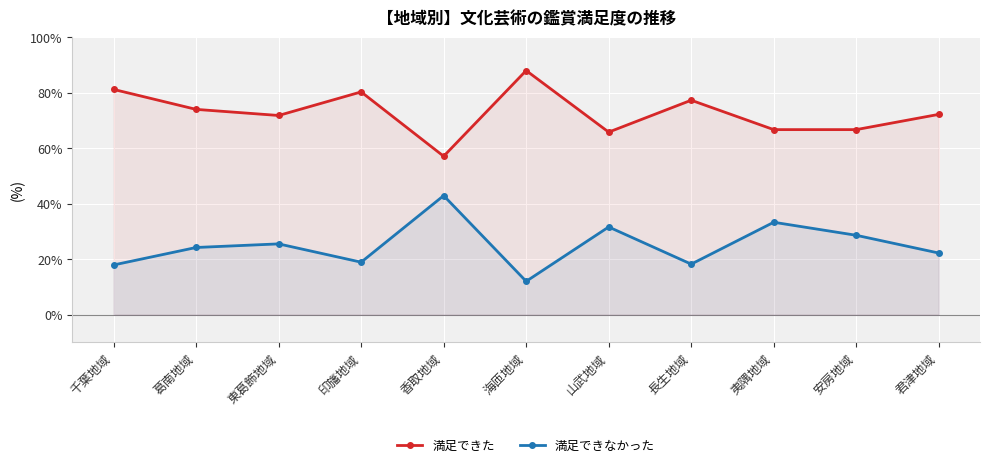

How many lines are shown in the chart?

2